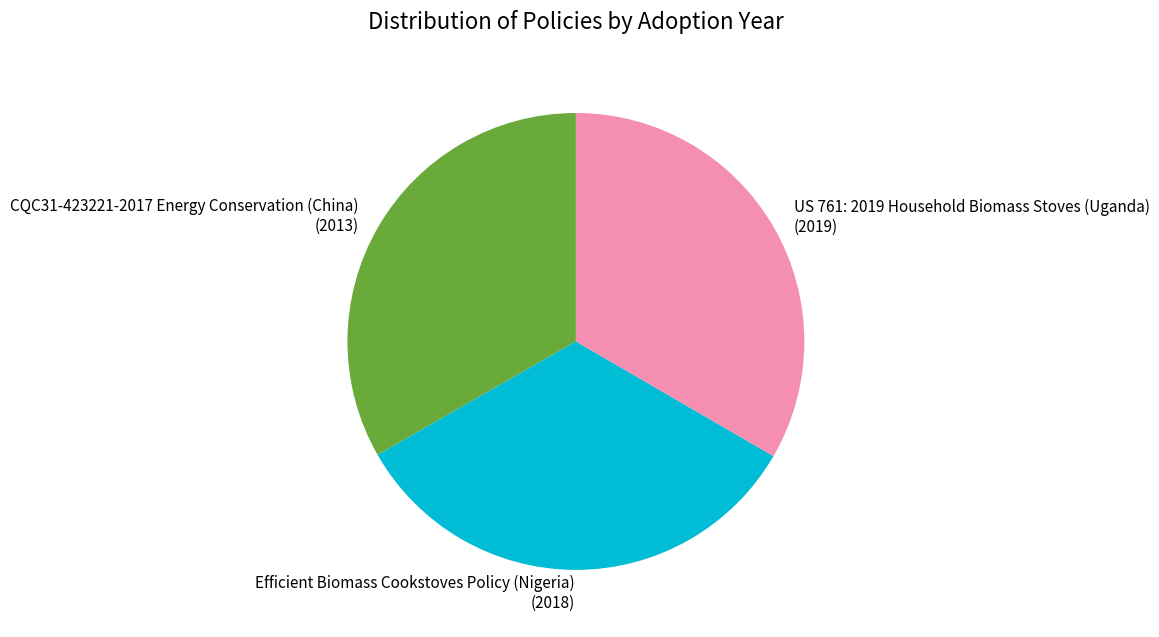

What is the ratio of the value at US 761: 2019 Household Biomass Stoves (Uganda) to the value at Efficient Biomass Cookstoves Policy (Nigeria)?

1.0